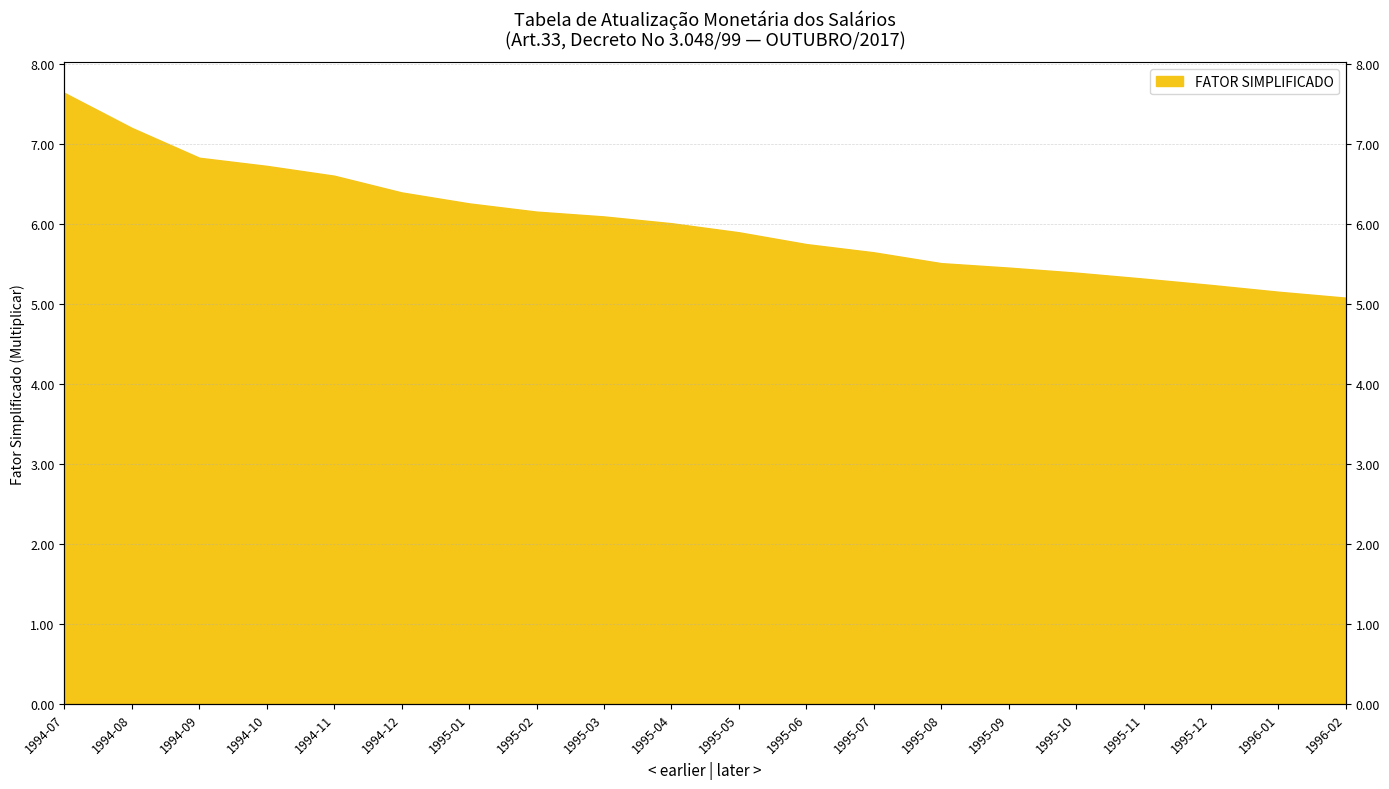

Where does the data first go above 6?

1994-07